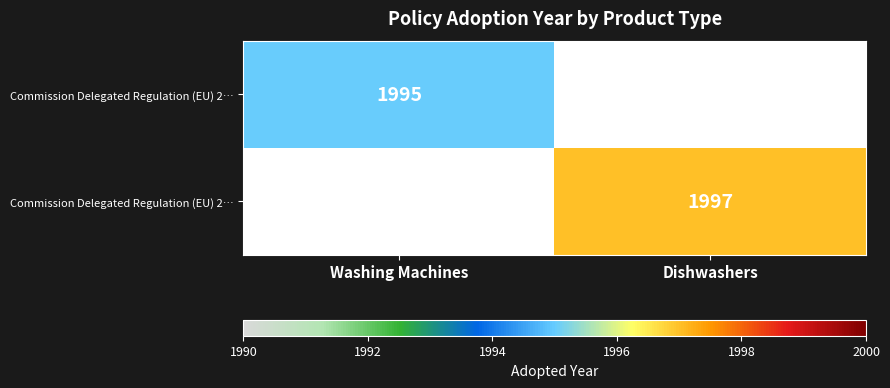

What is the total value across all series at Dishwashers?

1997